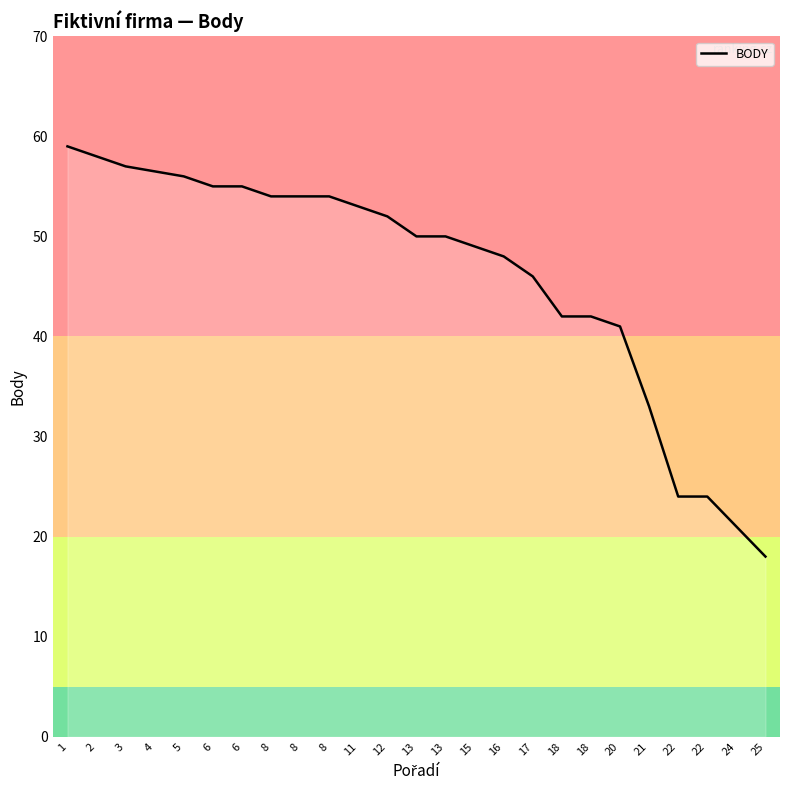

How many lines are shown in the chart?

1